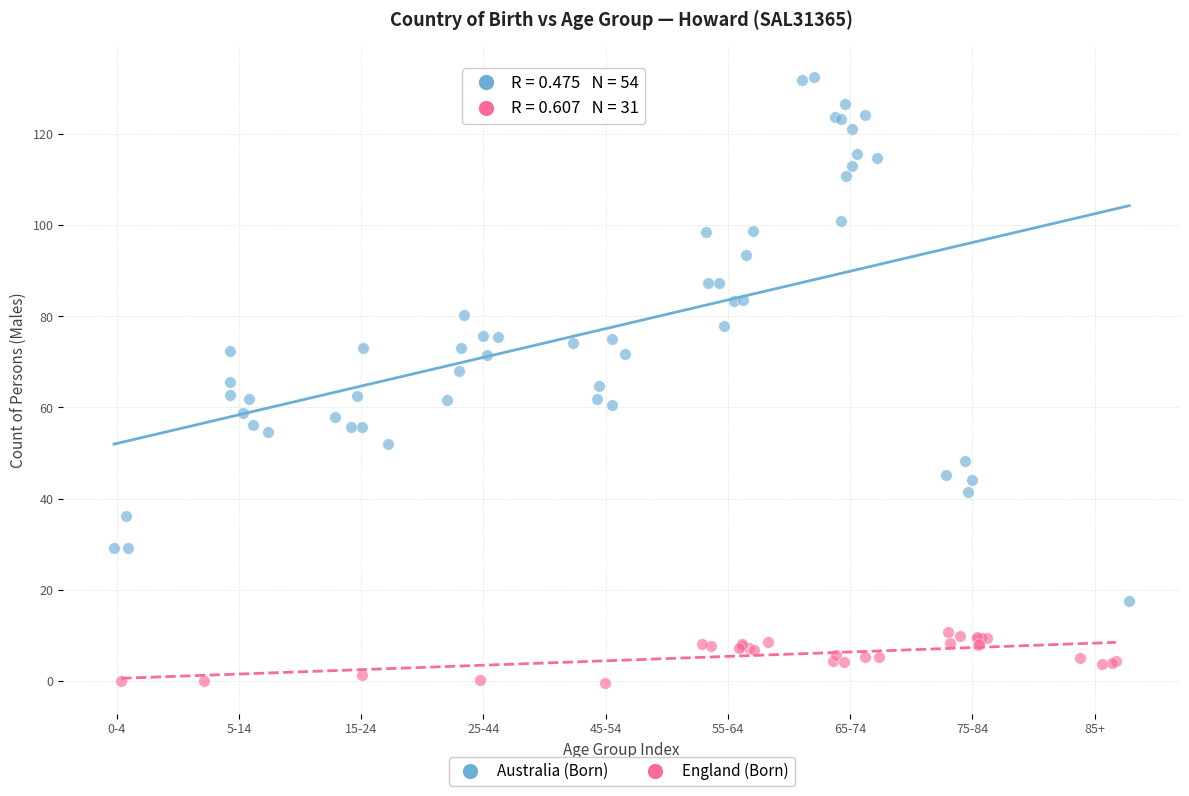

Which series reaches the maximum Y coordinate?

Australia (Born)